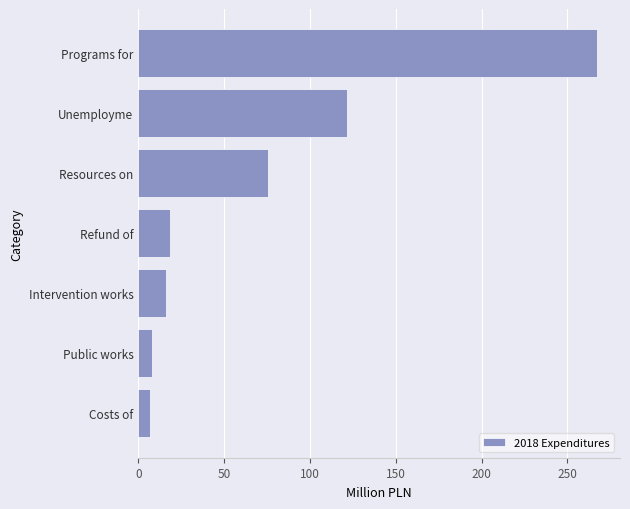

What is the difference between the second highest and minimum values?

114.6